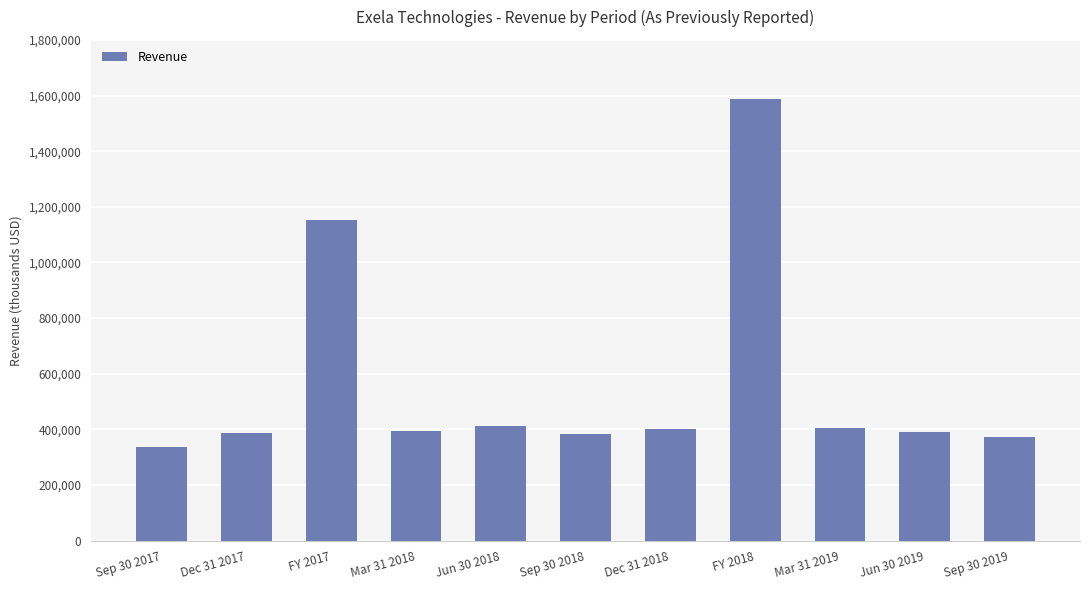

What is the change in value from Mar 31 2018 to FY 2018?

+1193055